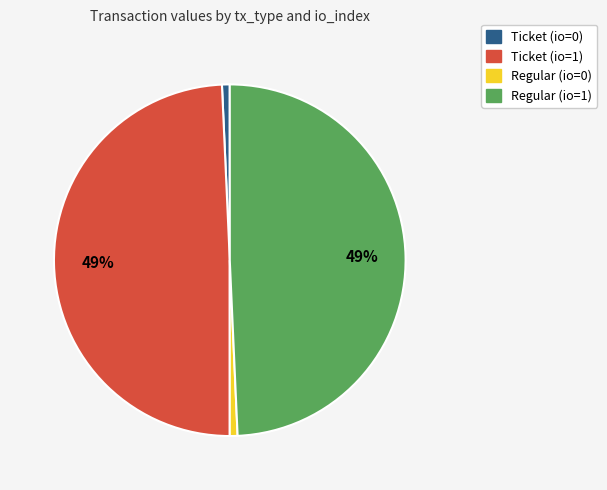

Is there a majority slice in this chart?

No